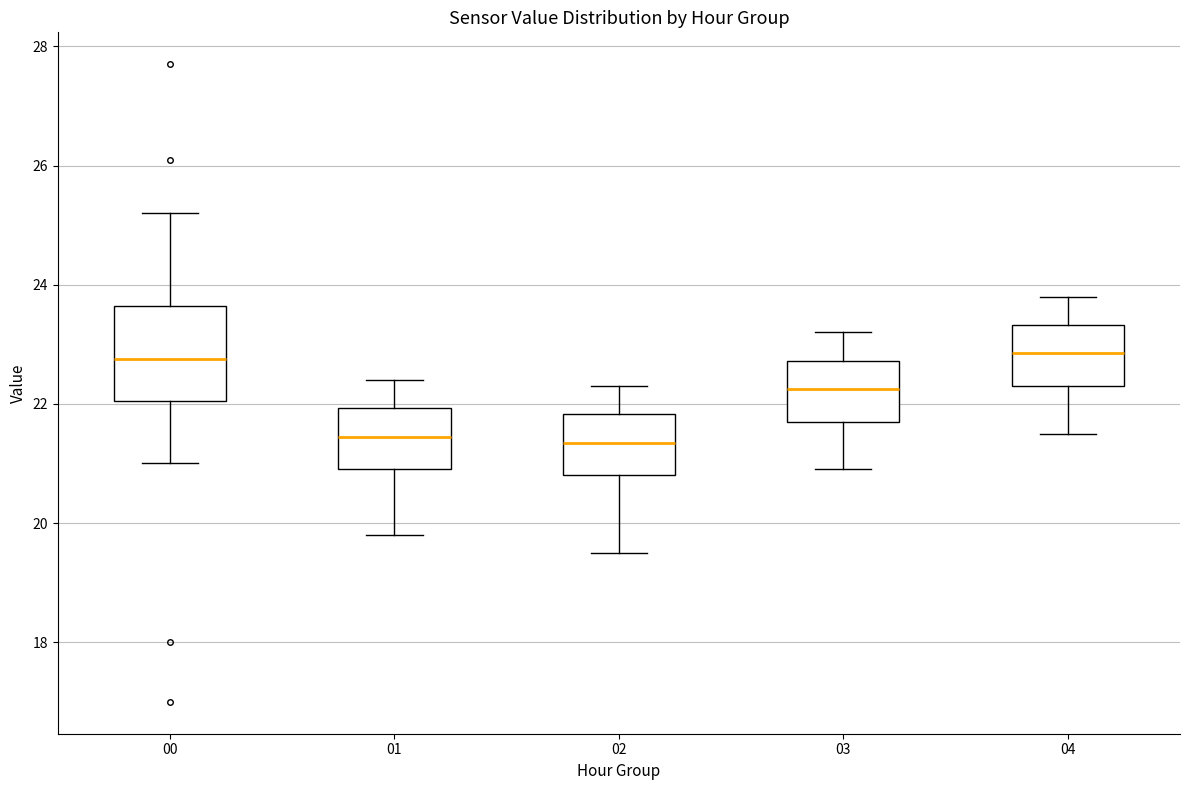

Comparing the boxes themselves (not the whiskers), which one is the tallest?

00